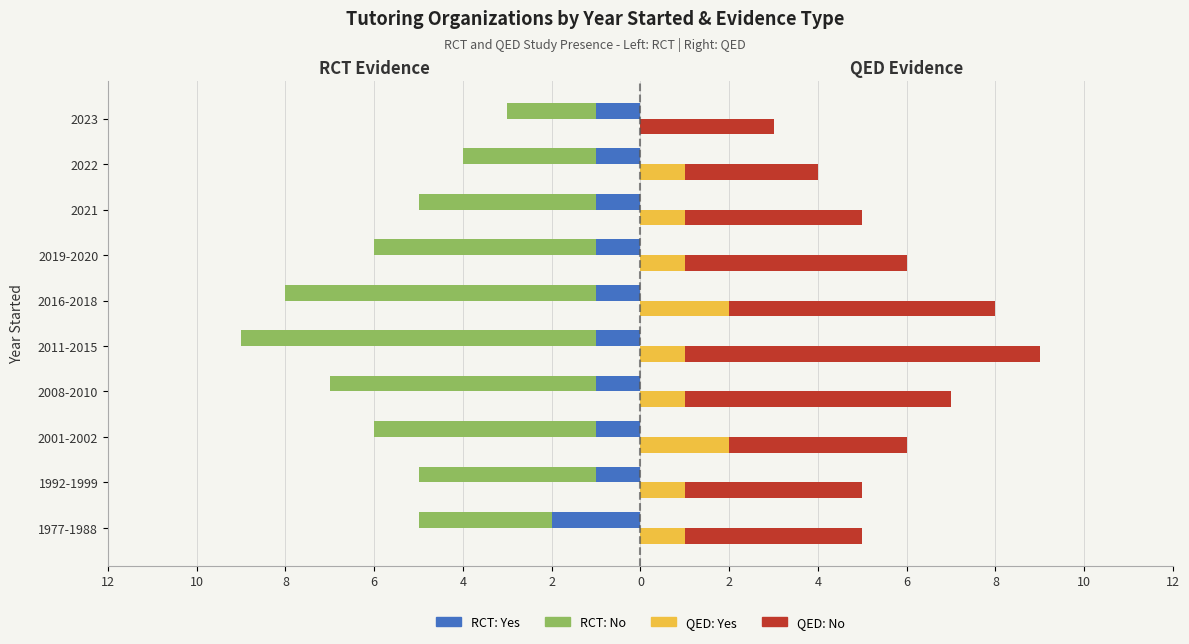

What is the smallest value displayed?

-8